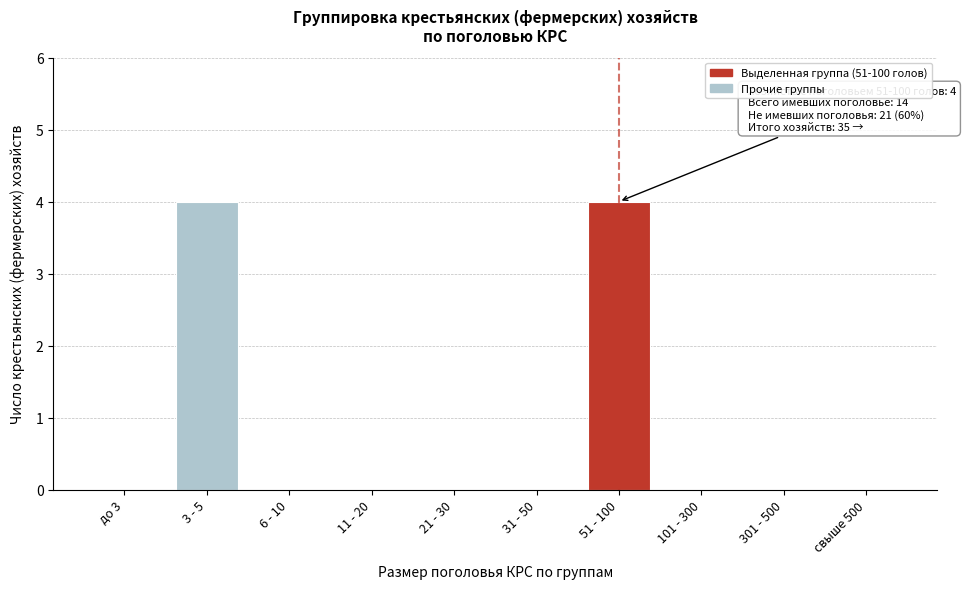

Reading left to right, list all the values displayed in this chart.

до 3=0	3 - 5=4	6 - 10=0	11 - 20=0	21 - 30=0	31 - 50=0	51 - 100=4	101 - 300=0	301 - 500=0	свыше 500=0